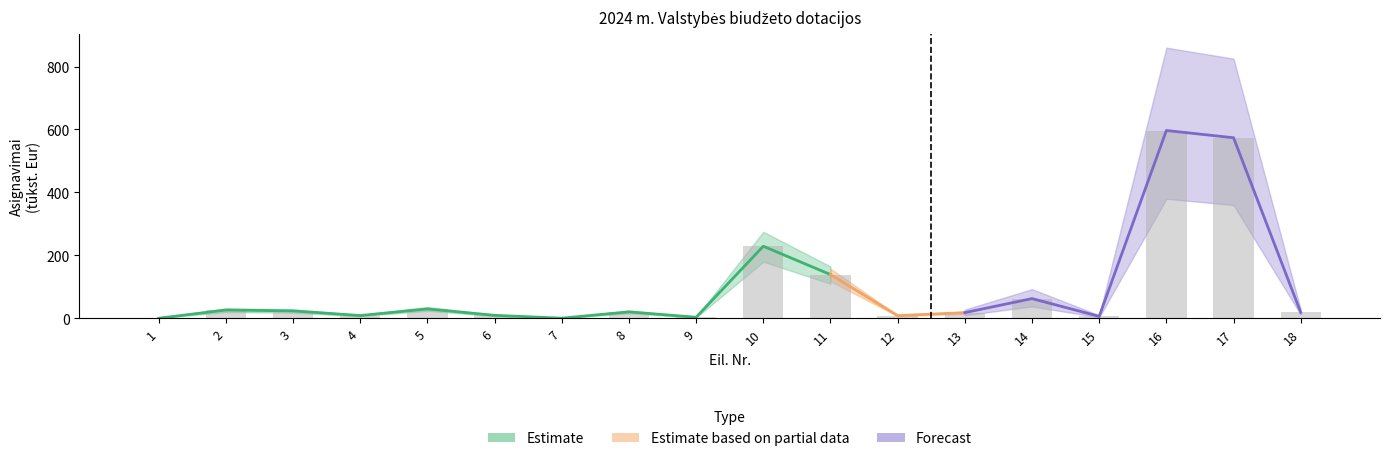

Between 4 and 2, which is larger?

2